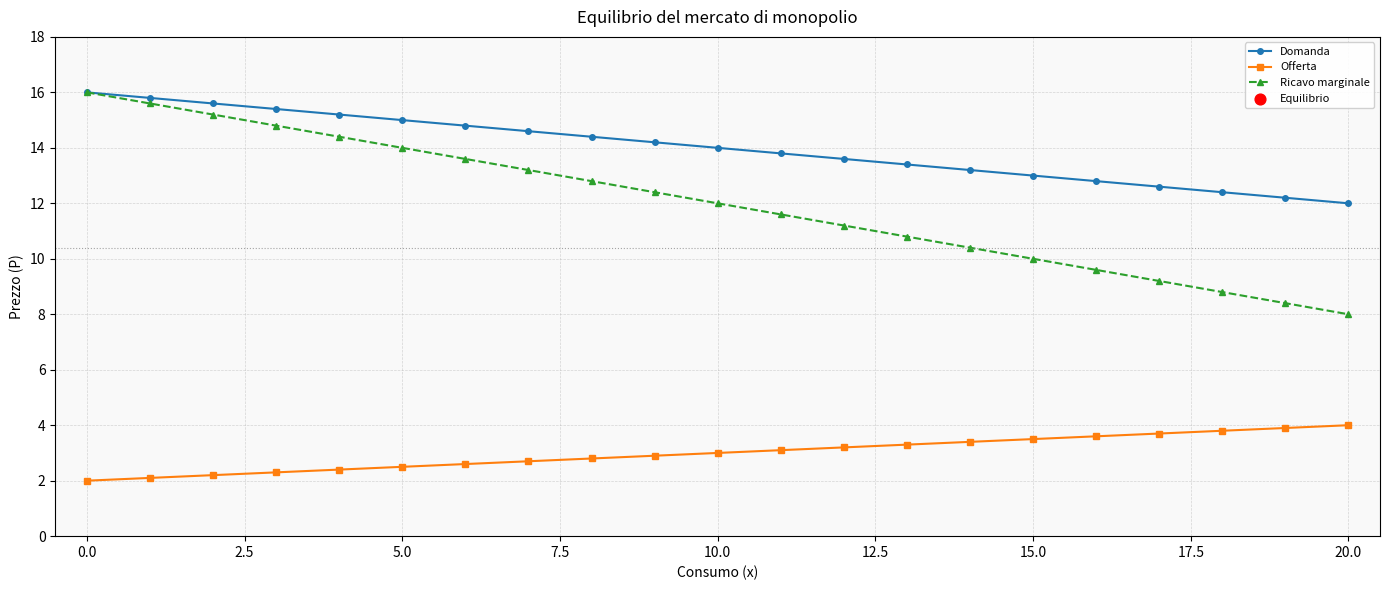

What are all the series names shown in the legend?

Domanda, Offerta, Ricavo marginale